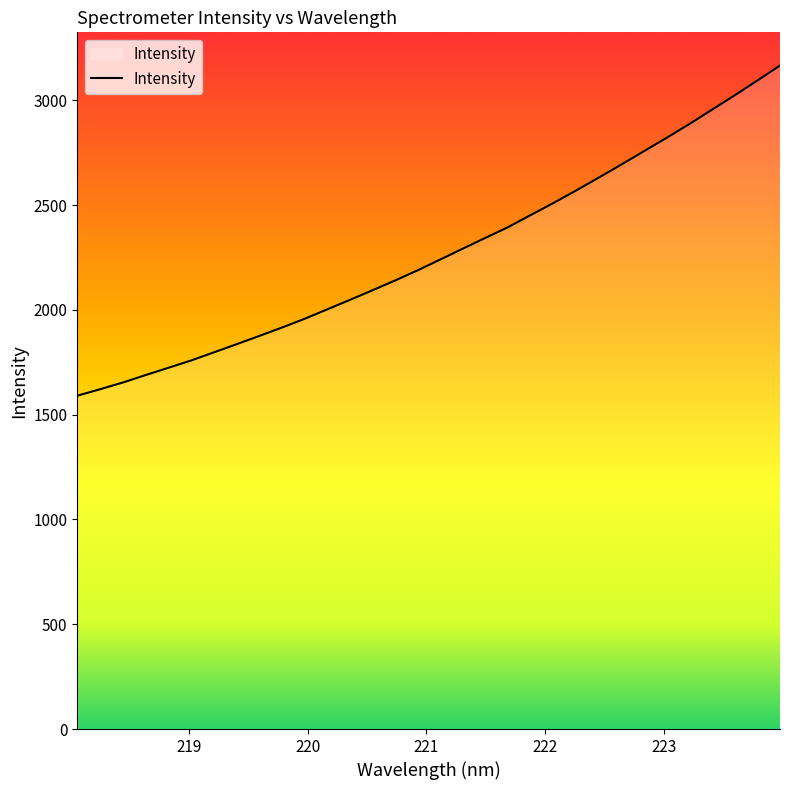

What is the smallest value displayed?

1590.3